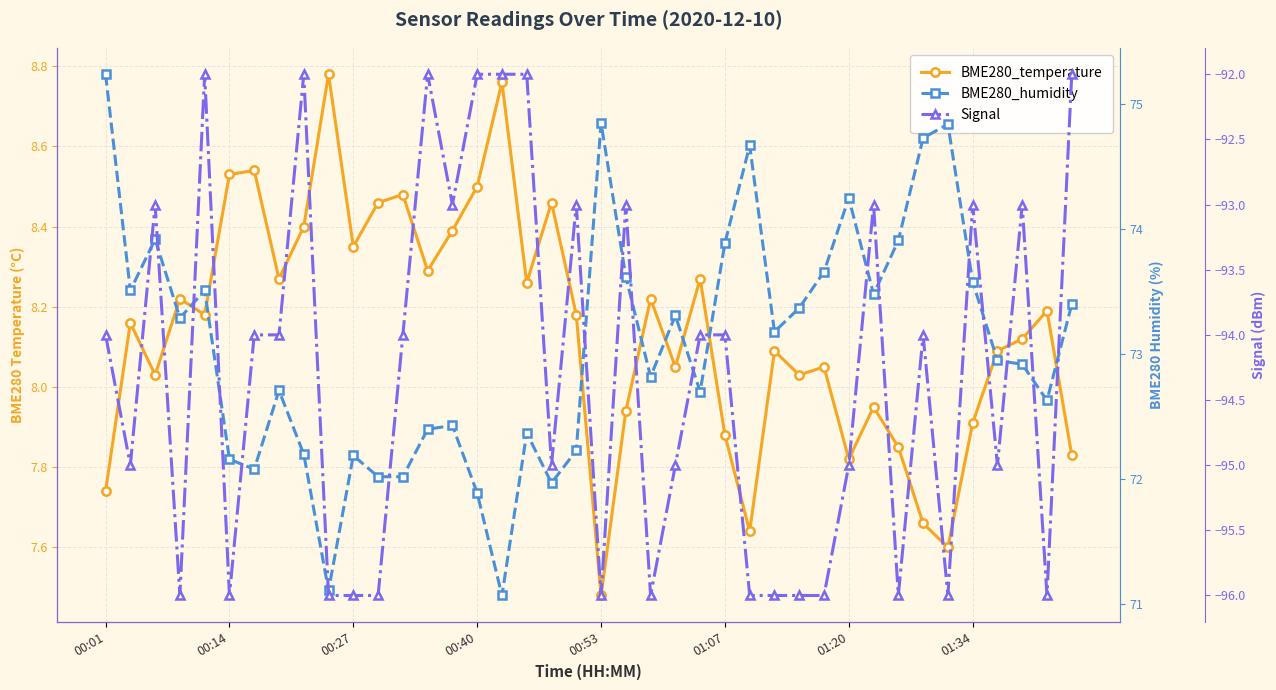

Which series has the largest total across all categories?

BME280_humidity